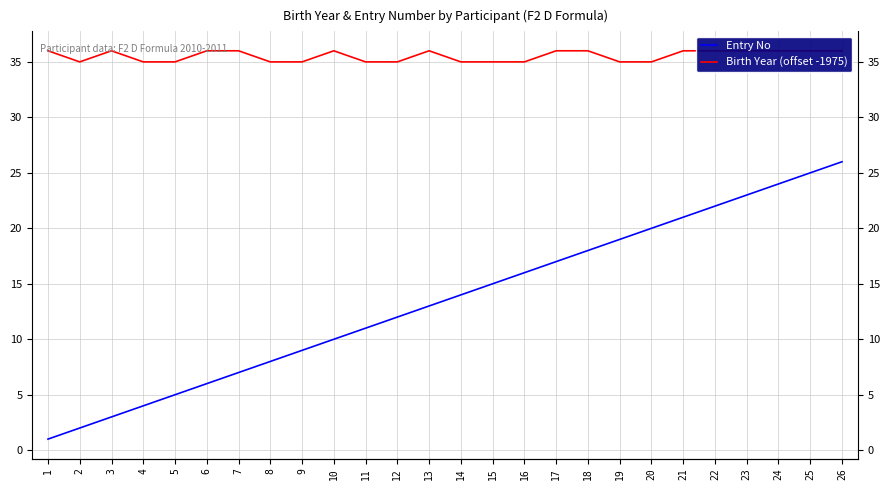

What is the difference between the Entry No values at 7 and 19?

12